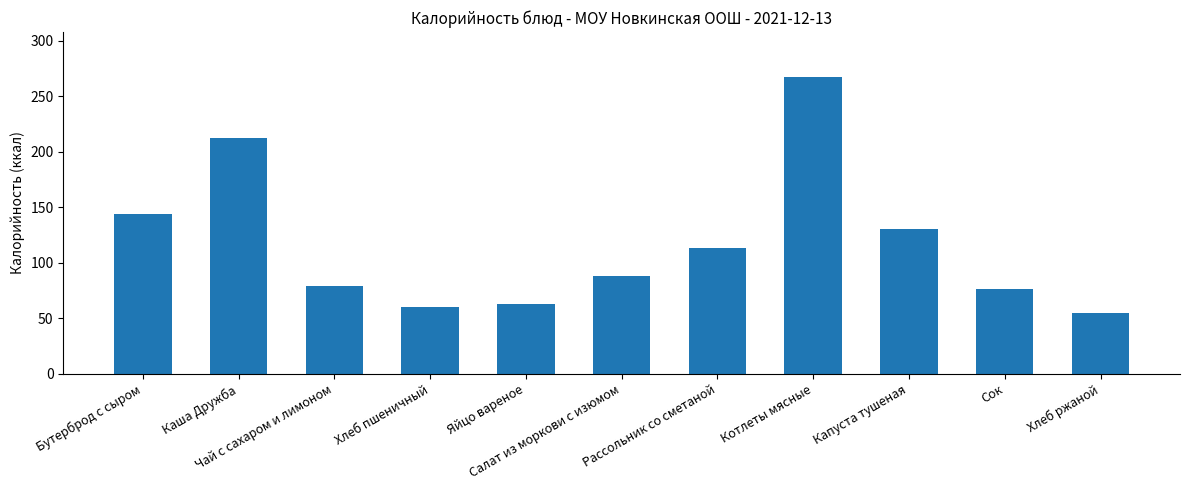

Which label corresponds to the smallest value in the chart?

Хлеб ржаной